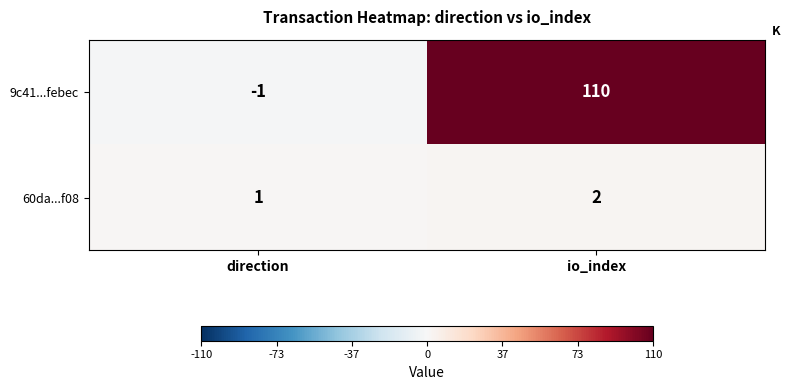

What is the sum of the 9c41...febec values at io_index and direction?

109